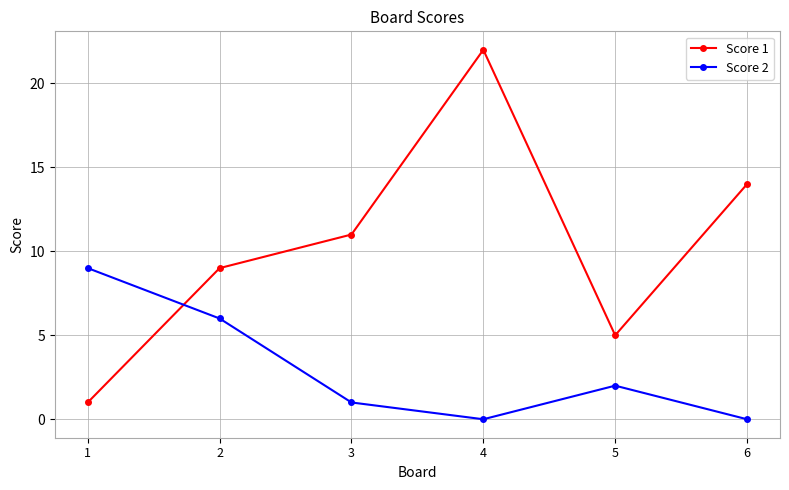

Read the Score 1 value at 3, to the nearest 10.

10